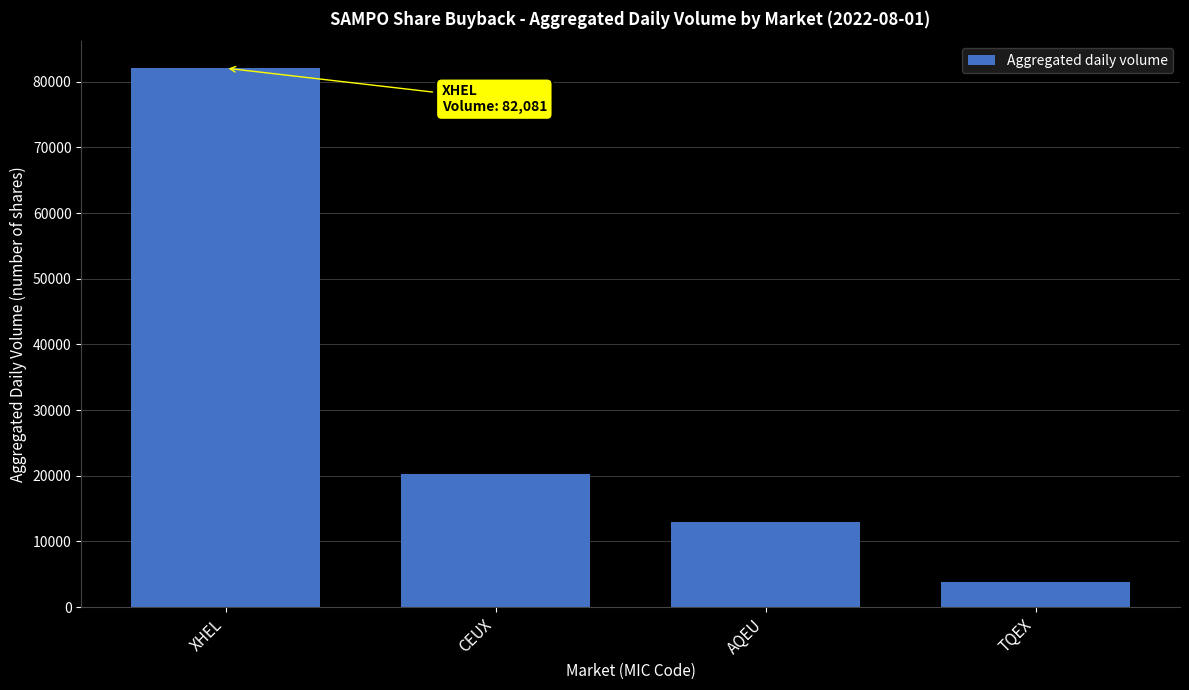

What is the smallest value displayed?

3856